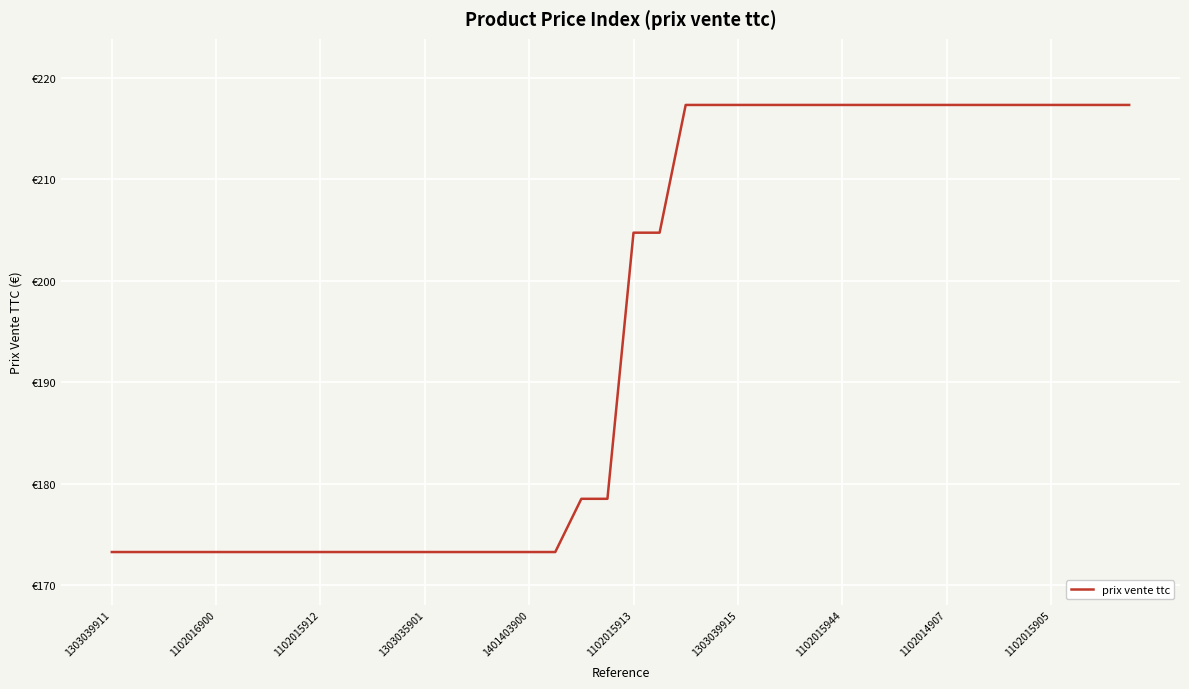

What is the sum of all values?

7797.3